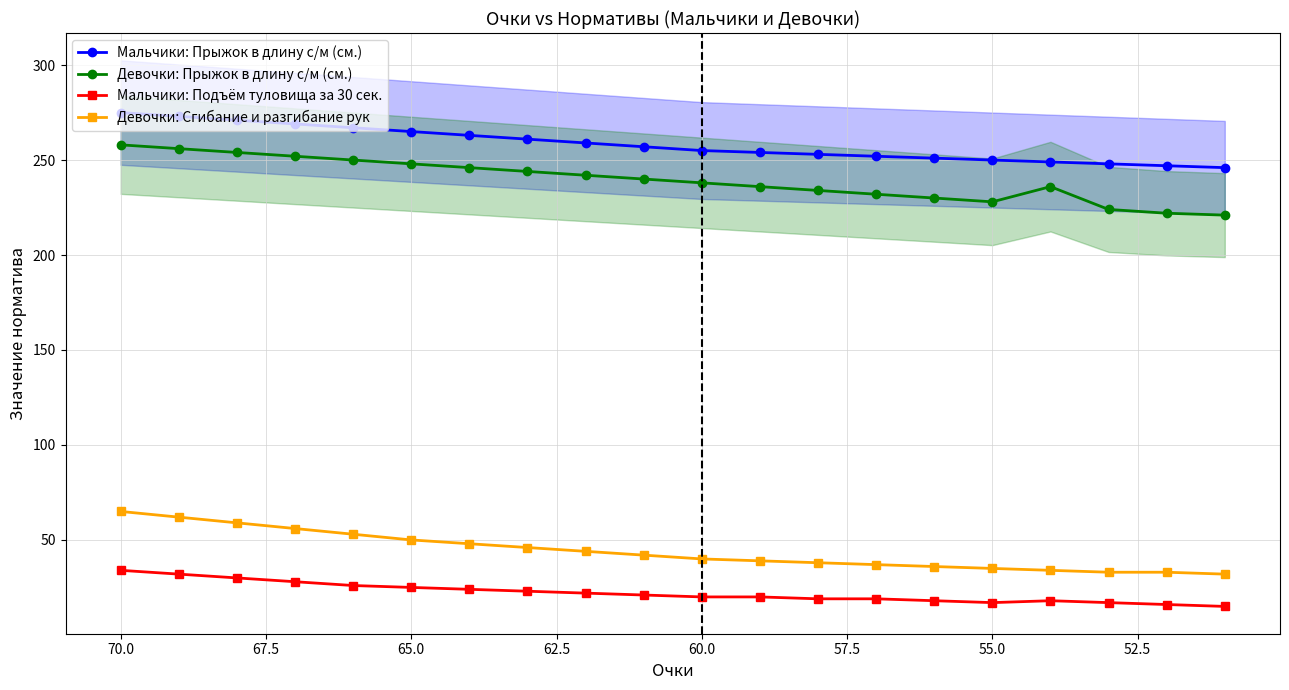

What is the maximum value for Девочки: Сгибание и разгибание рук?

65